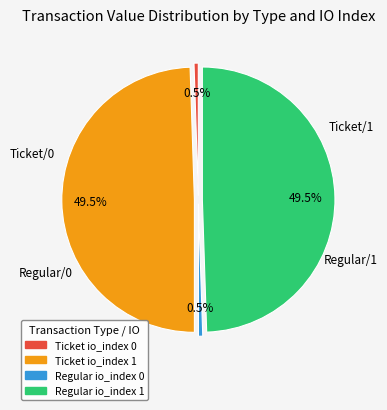

Is there any slice that represents more than half of the pie?

No